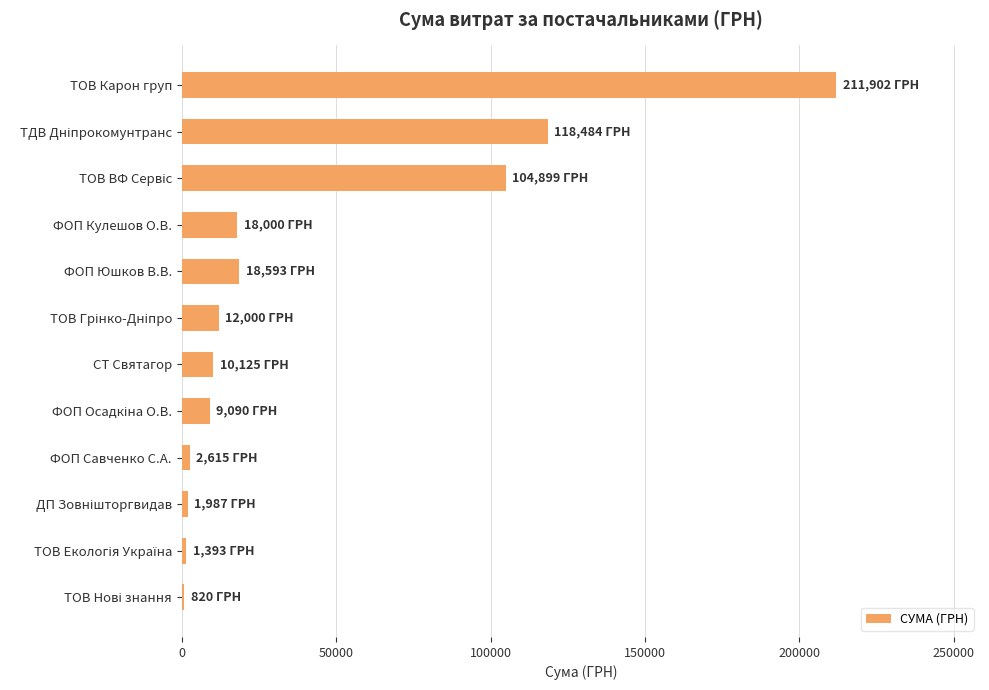

True or false: the data shows 6448.3 at ФОП Юшков В.В..

False